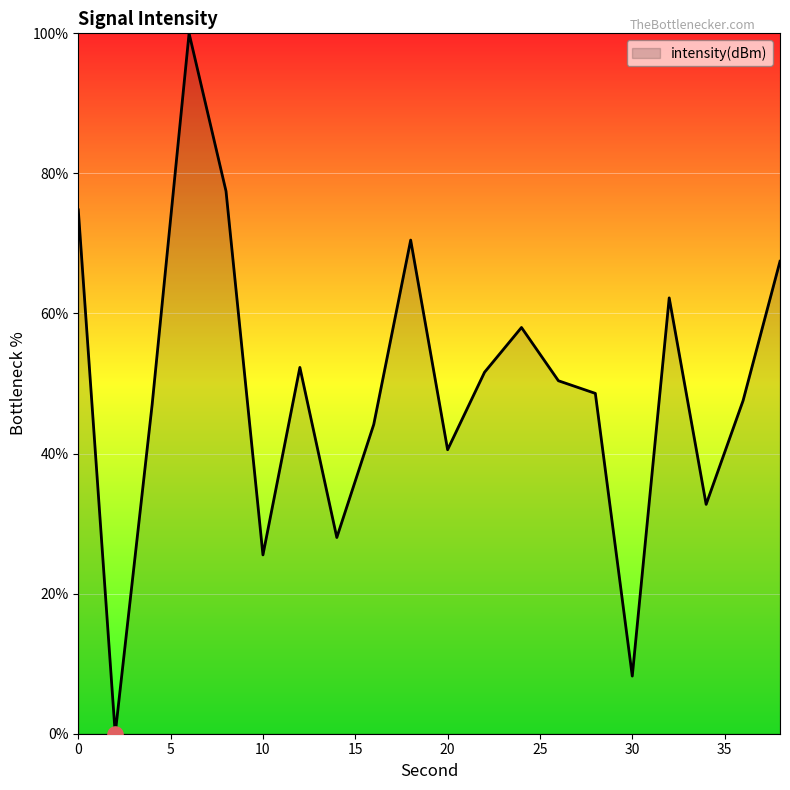

What is the greatest value displayed?

100.0